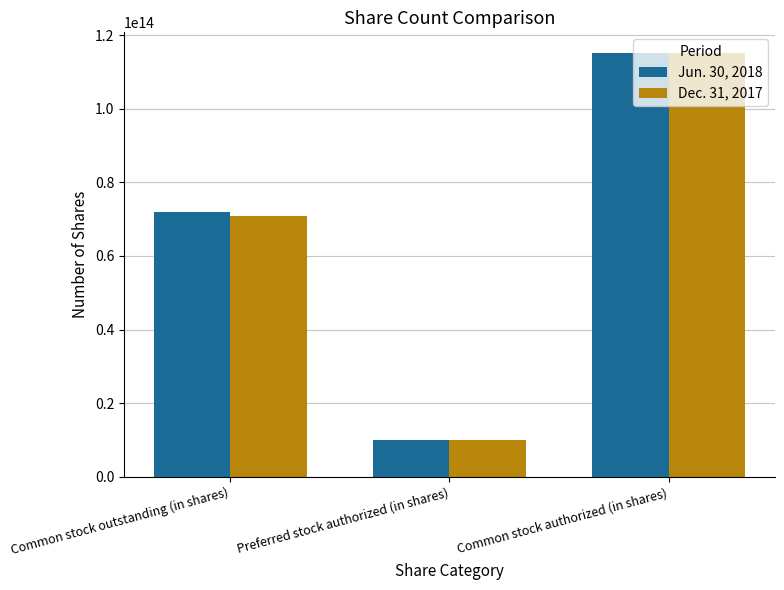

What are all the series names shown in the legend?

Jun. 30, 2018, Dec. 31, 2017